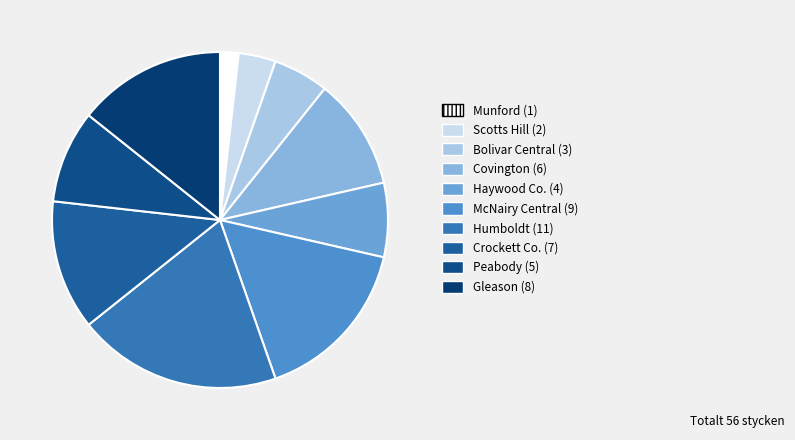

What is the change in value from Humboldt to Peabody?

-6